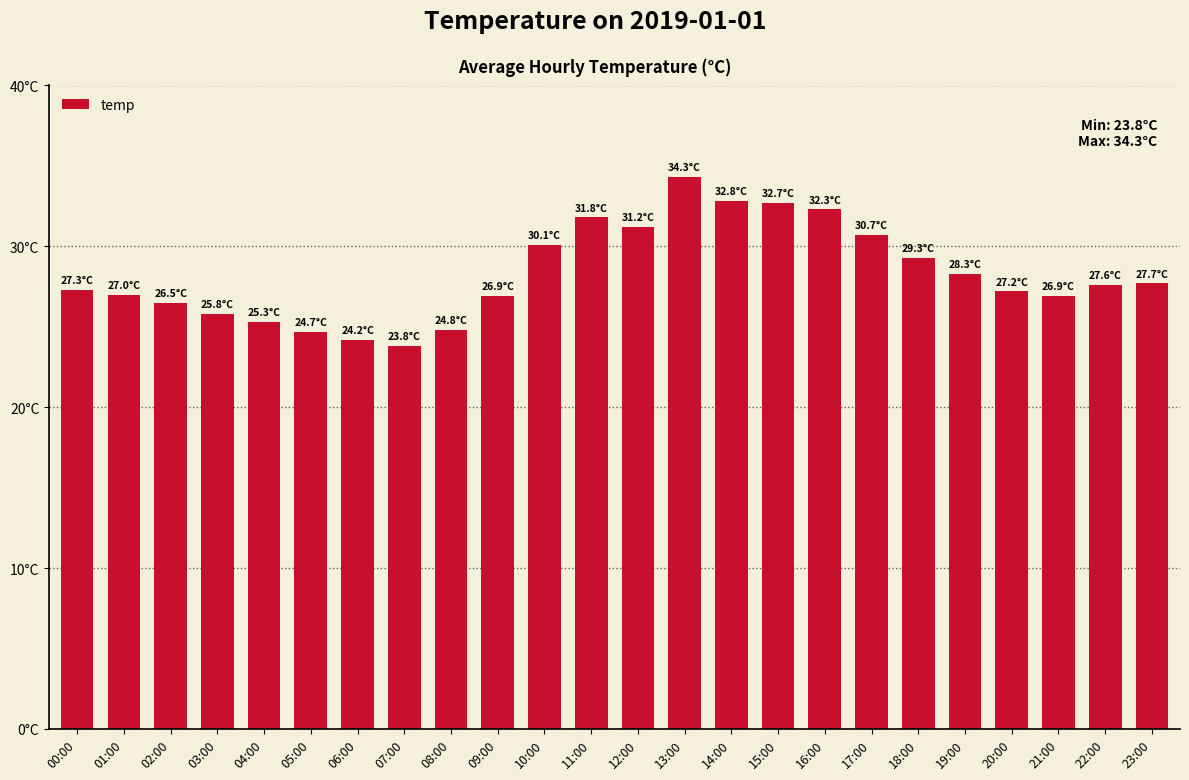

The chart shows a value of 26.5 at 02:00. True or false?

True